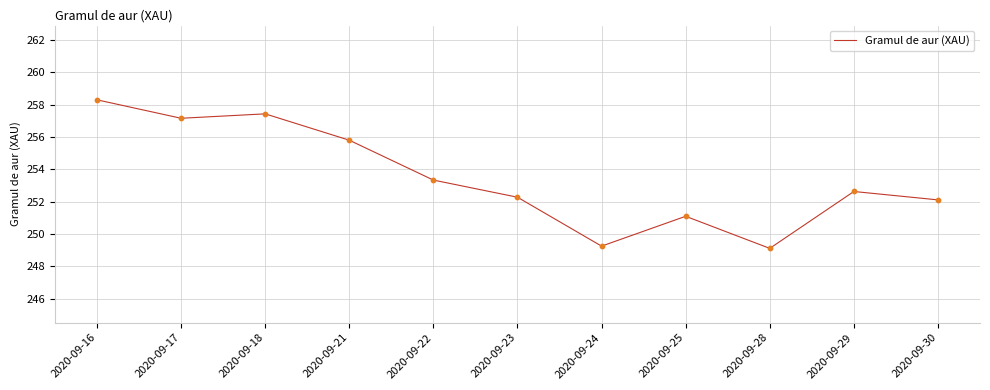

What is the change in value from 2020-09-23 to 2020-09-25?

-1.2